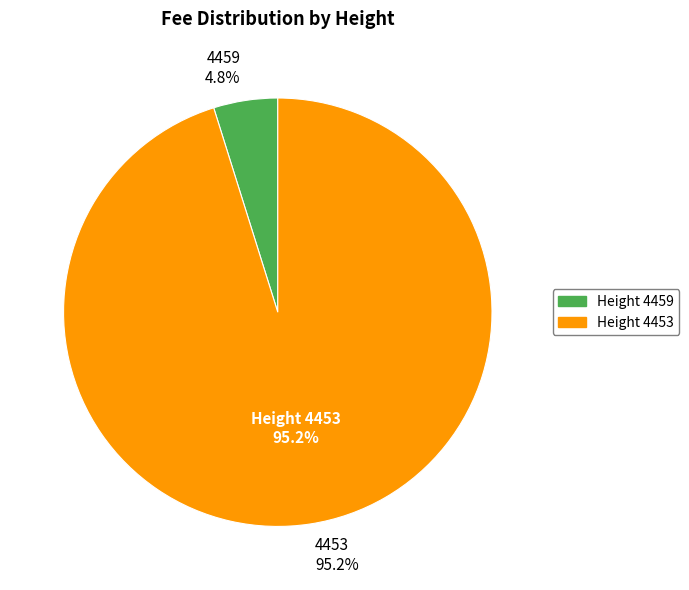

What percentage do 4459 and 4453 together represent?

100.0%